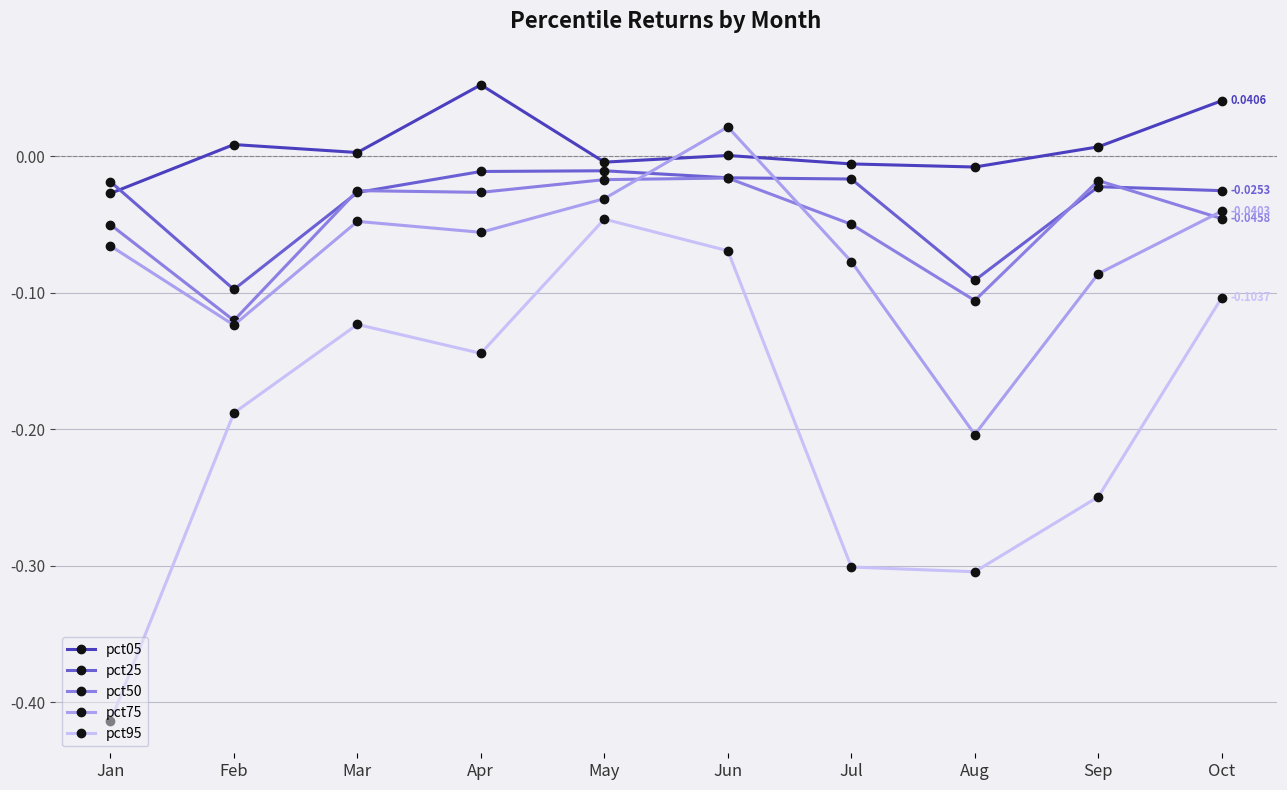

Which category has the lowest value in the pct05 series?

Jan